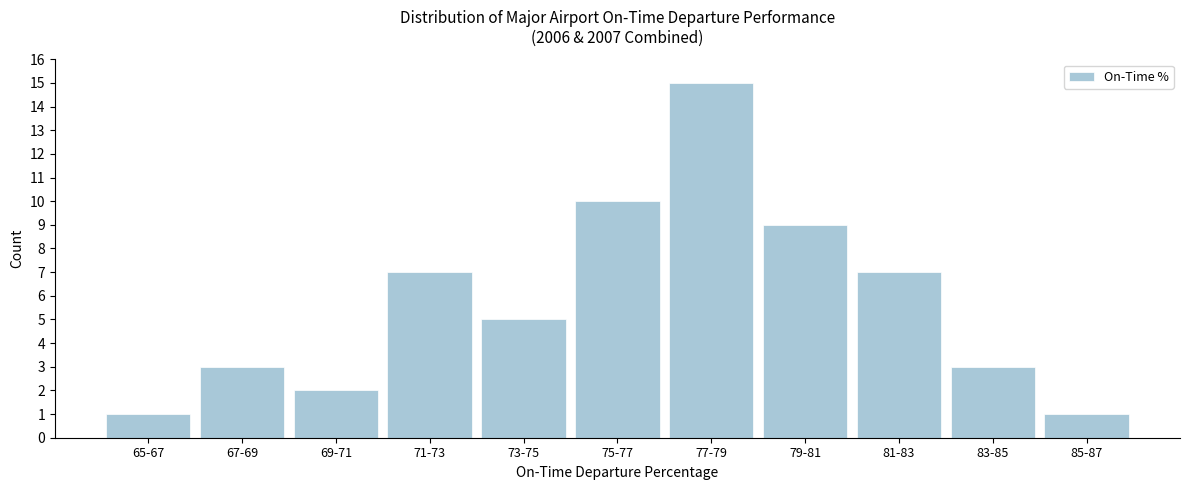

Reading left to right, list all the values displayed in this chart.

65-67=1	67-69=3	69-71=2	71-73=7	73-75=5	75-77=10	77-79=15	79-81=9	81-83=7	83-85=3	85-87=1